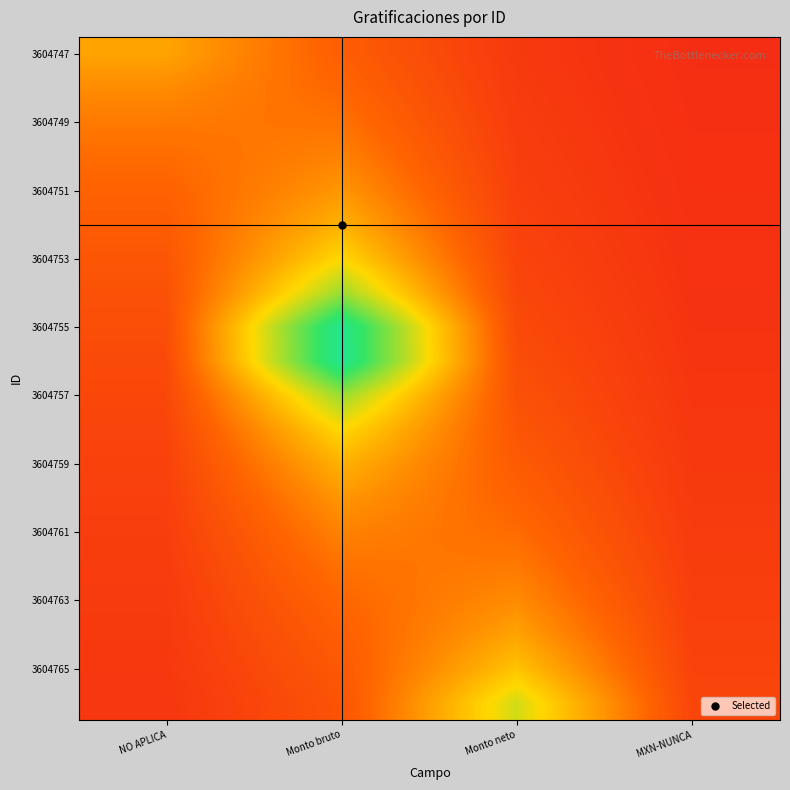

At how many categories does at least one series exceed 0?

4